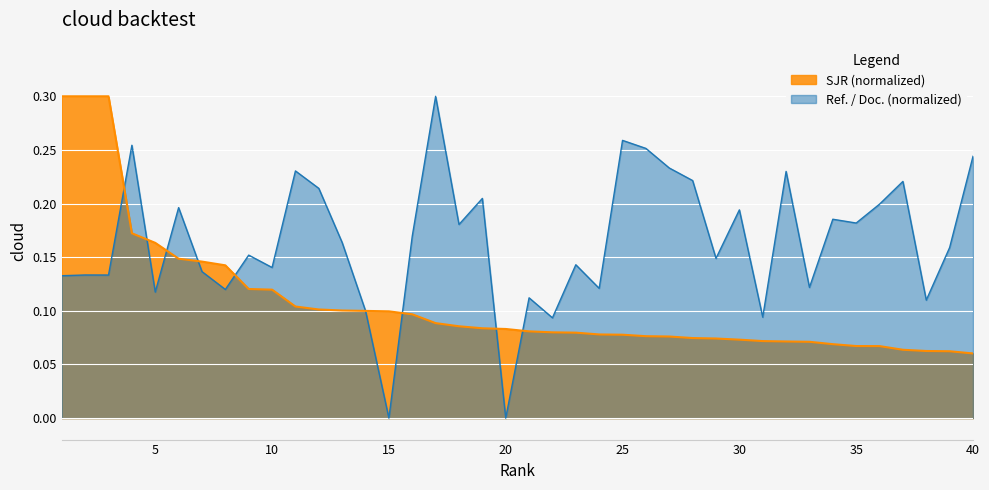

What is the sum of all values?

6.6